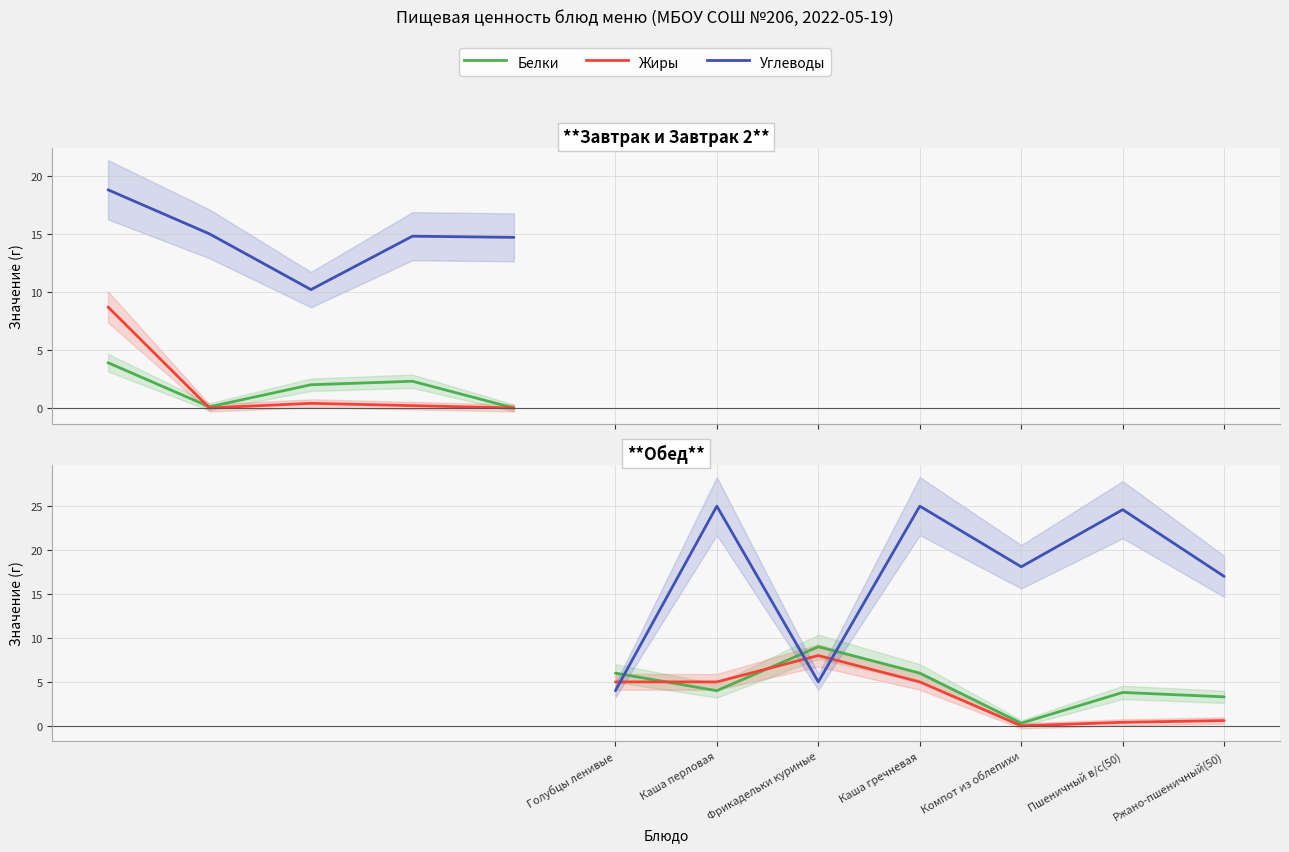

What is the difference between the highest and lowest values at Пшеничный в/с(50)?

24.2